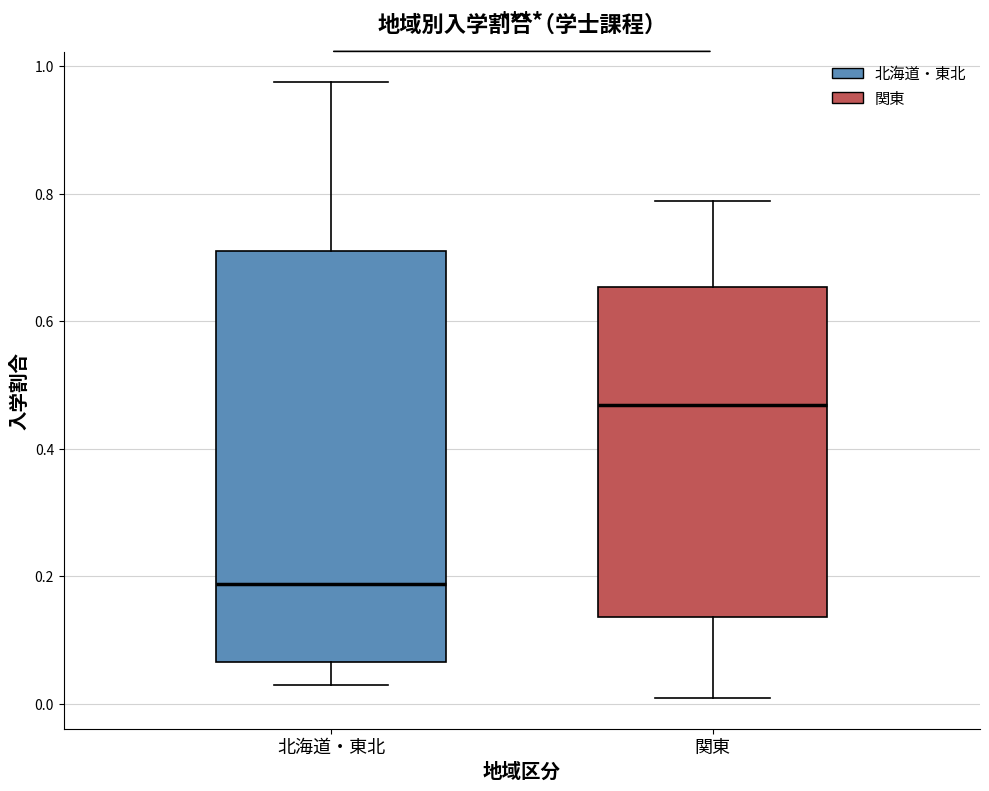

Reading left to right, transcribe this box plot: for each box, give where its median line is, the range the box spans, and where its two whiskers end, as read against the y-axis. The values are not printed on the chart, so give them approximately, as read against the axis.

北海道・東北: median 0.18, box 0.06 to 0.72, whiskers 0.02 to 0.98
関東: median 0.46, box 0.14 to 0.66, whiskers 0.00 to 0.78